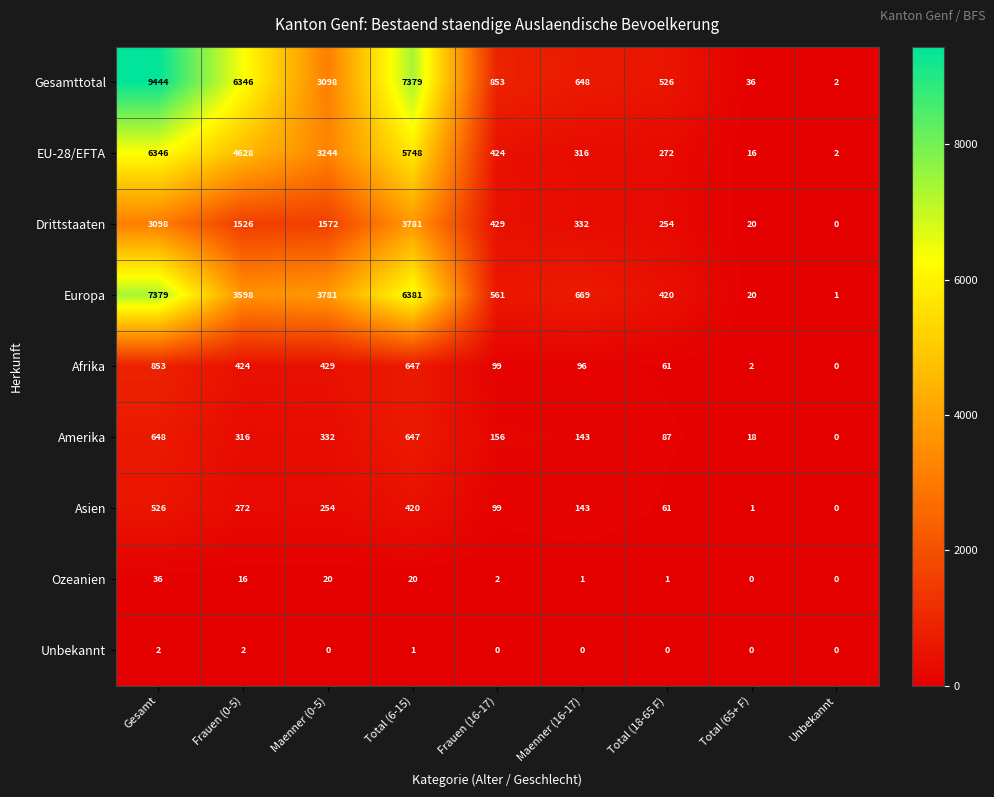

Which category has the highest value across all series?

Gesamt